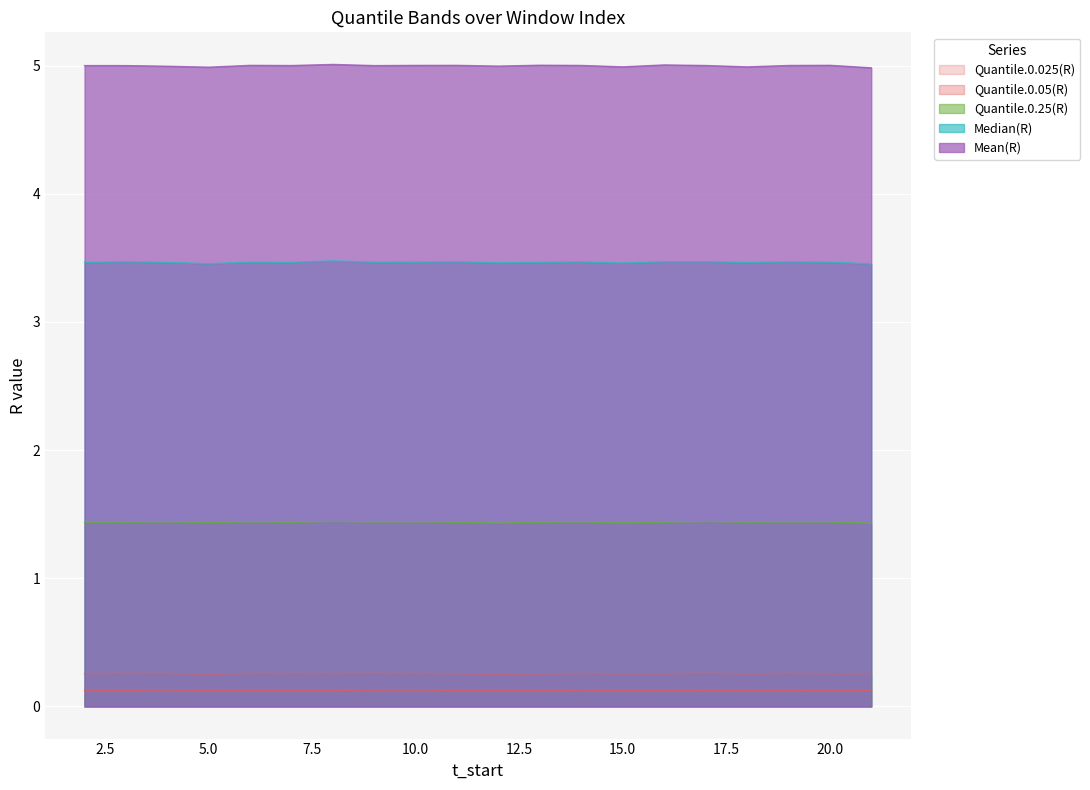

The value of Quantile.0.025(R) at 17 is 0.1. True or false?

True